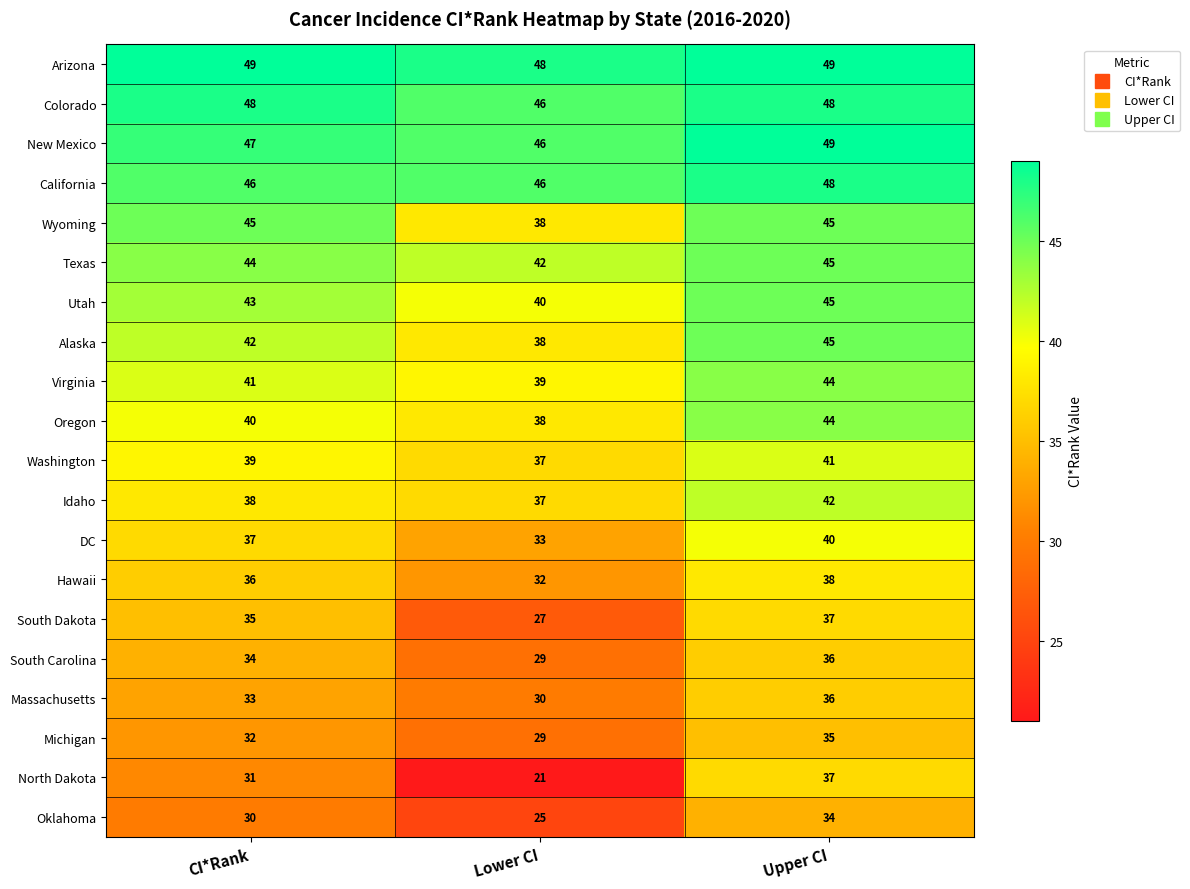

What is the maximum value for Hawaii?

38